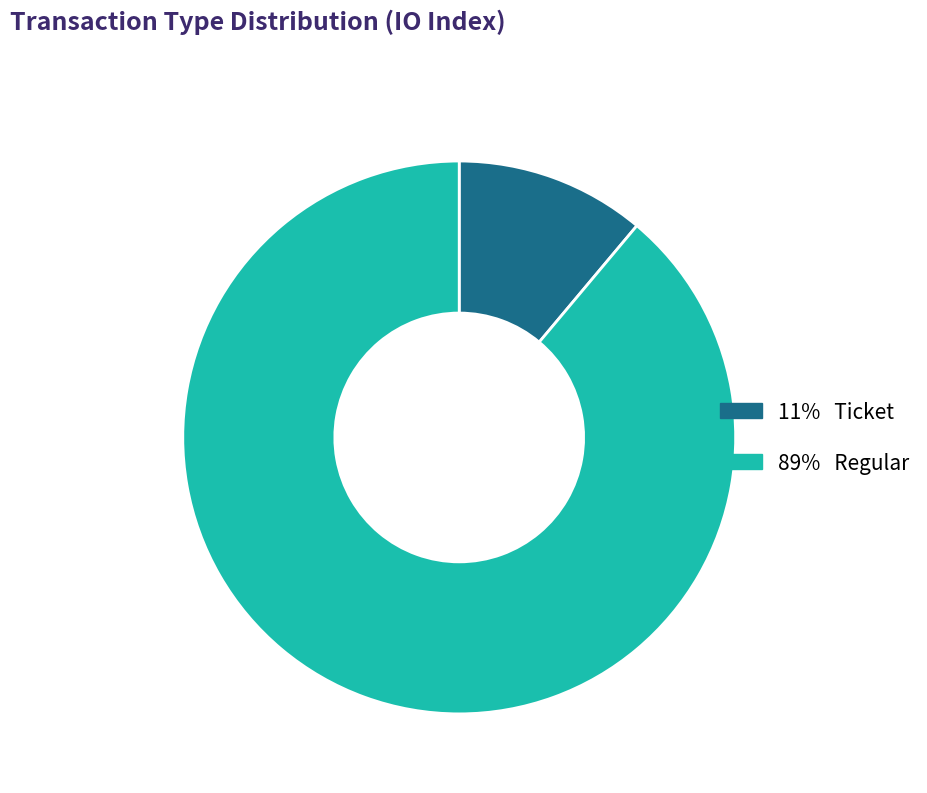

Is there any slice that represents more than half of the pie?

Yes